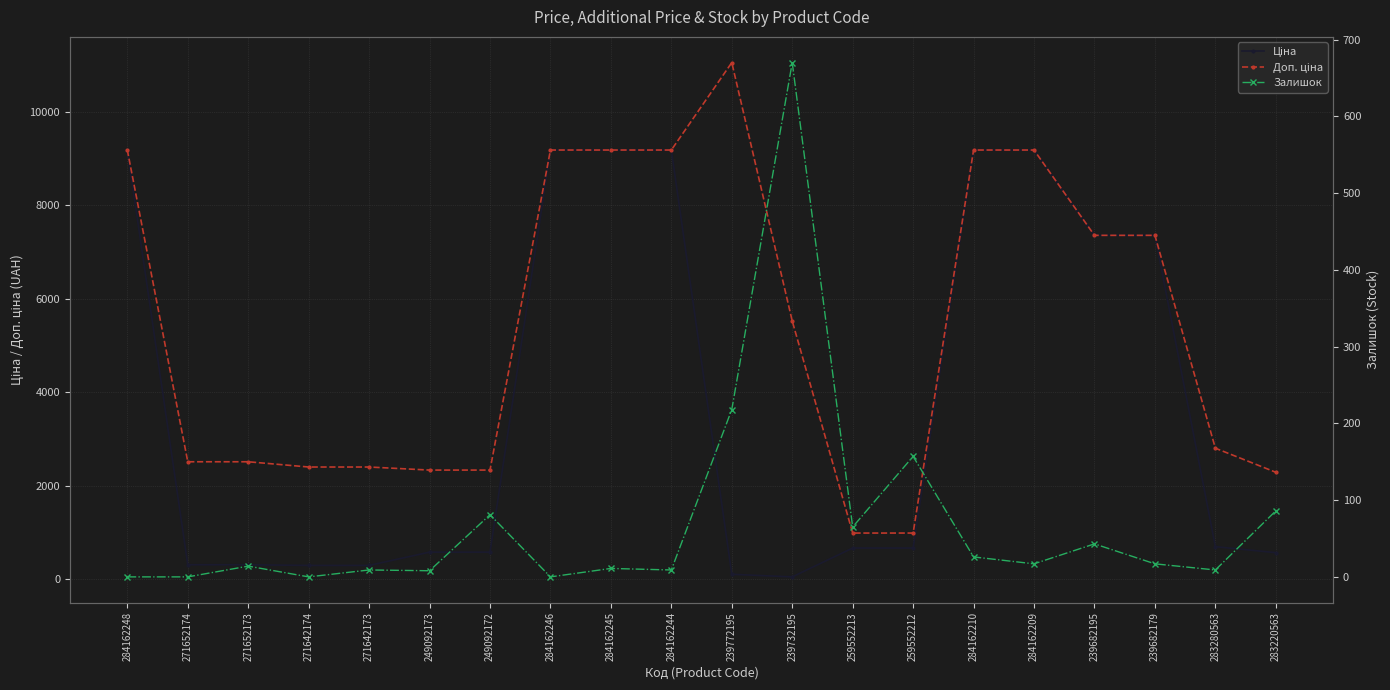

Where does the Доп. ціна series first go above 5528?

284162248